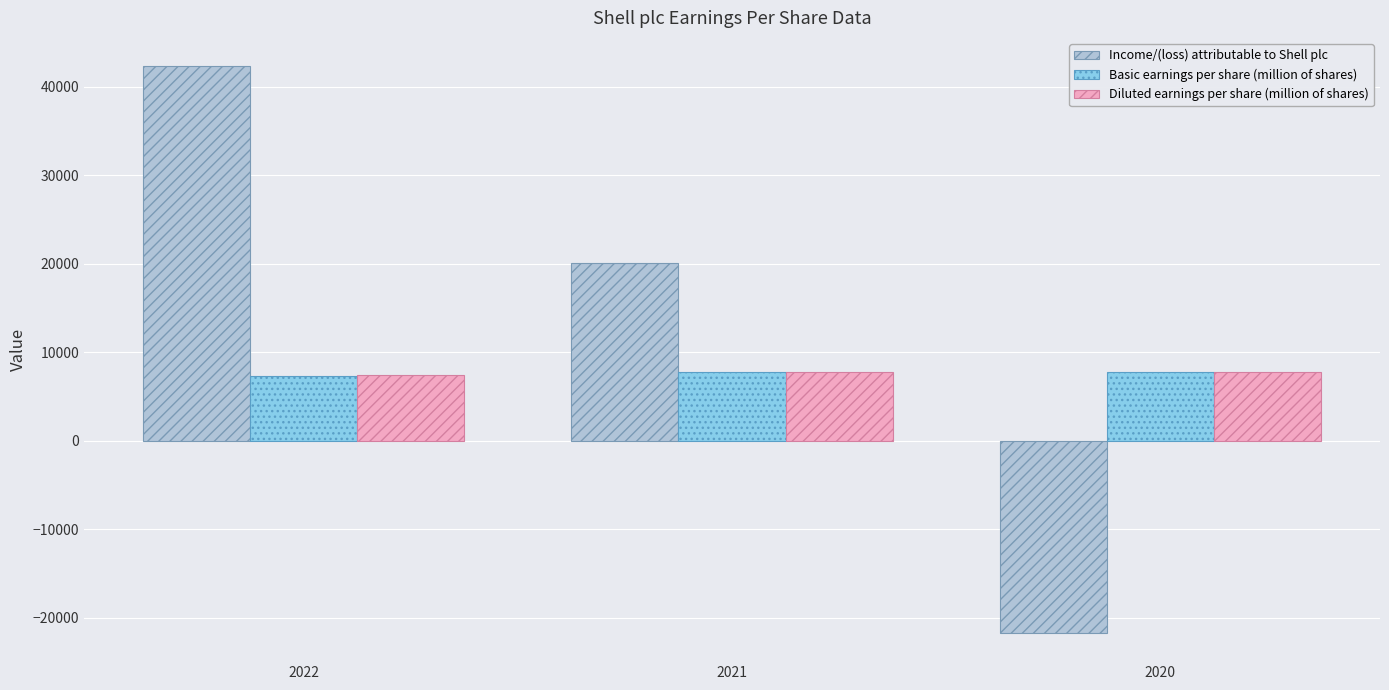

What is the sum of all Basic earnings per share (million of shares) values?

22904.8